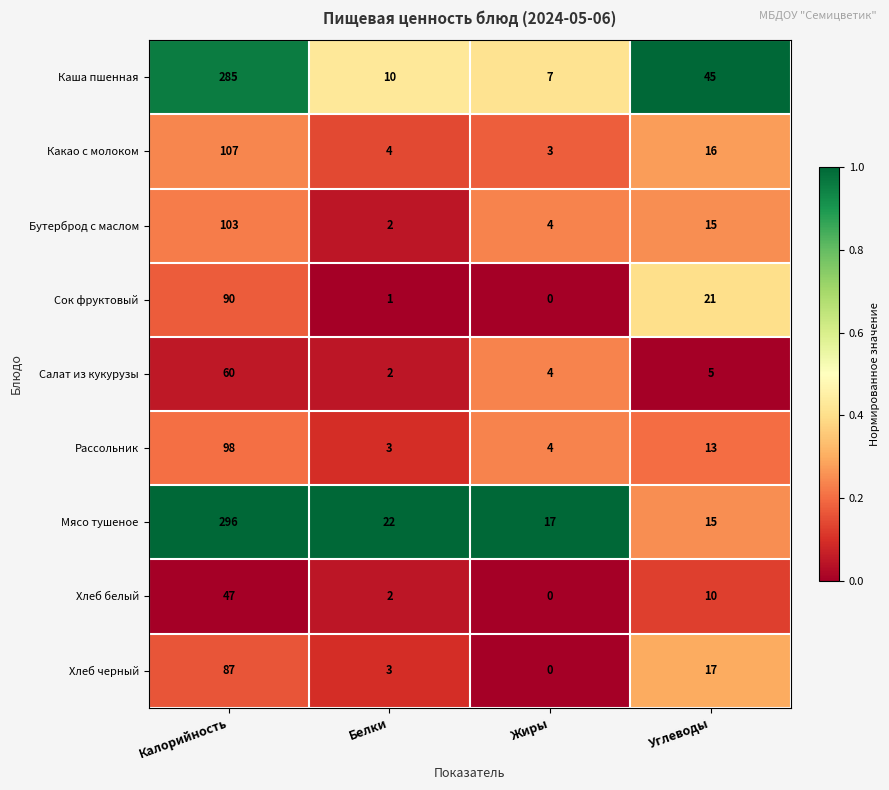

Which series has the widest spread of values?

Мясо тушеное